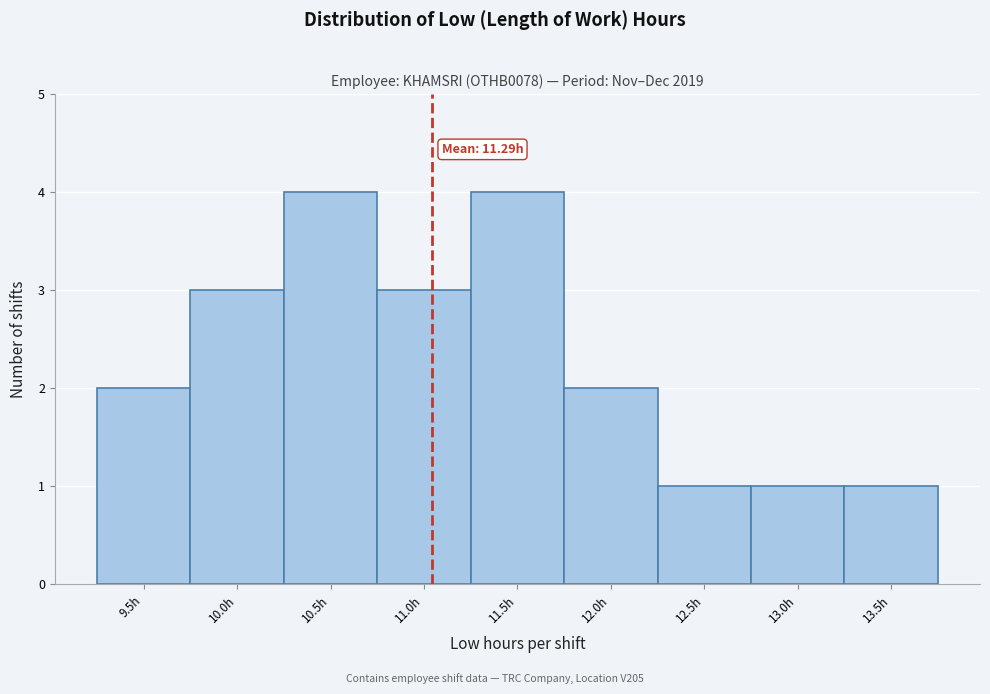

Reading left to right, what are all the values shown in this chart?

2	3	4	3	4	2	1	1	1